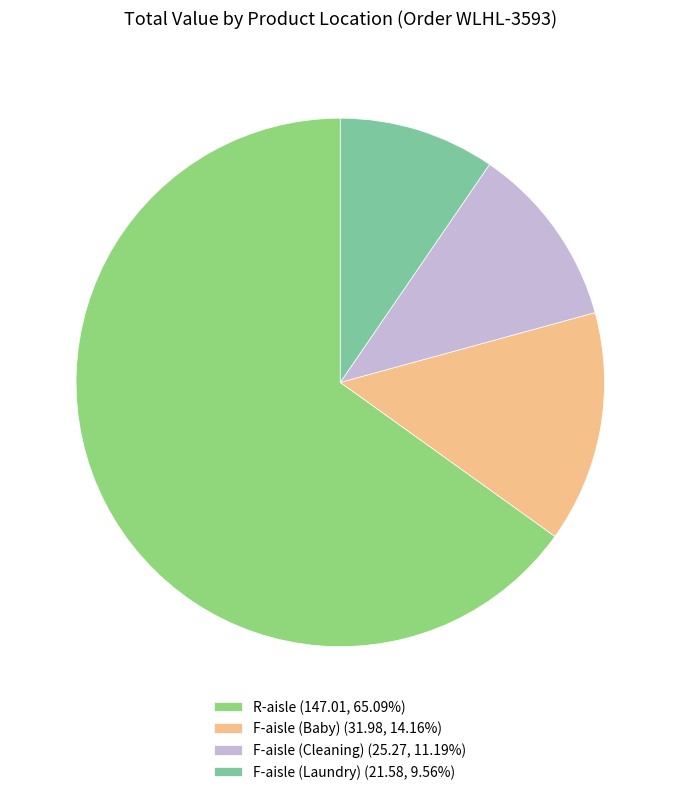

Approximately how many times larger is the value at F-aisle (Baby) (31.98, 14.16%) compared to F-aisle (Cleaning) (25.27, 11.19%)?

1.3